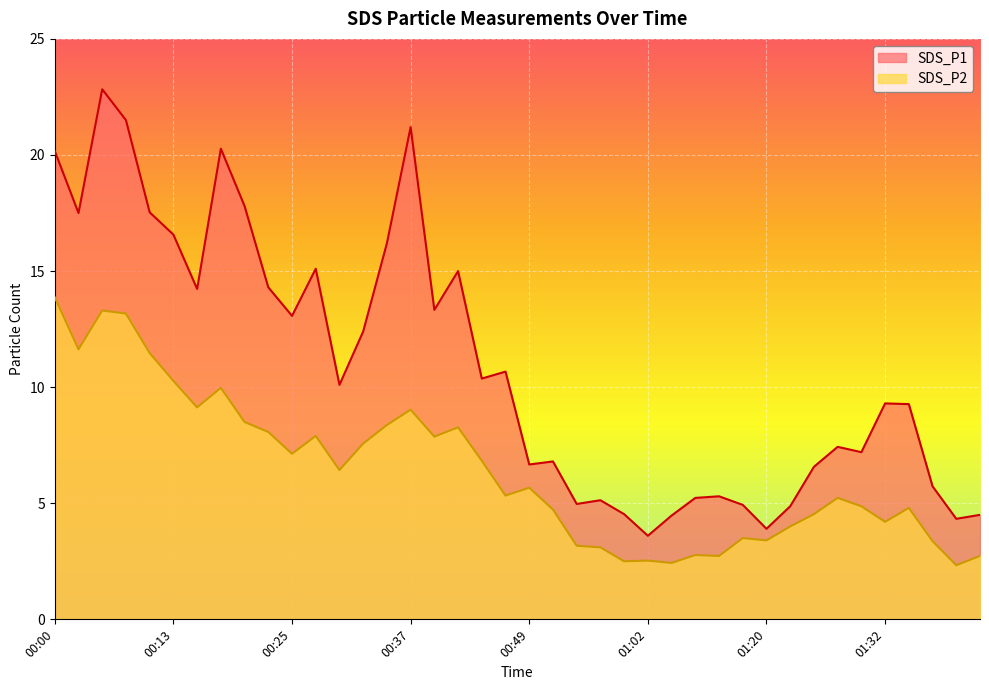

How many lines are shown in the chart?

2